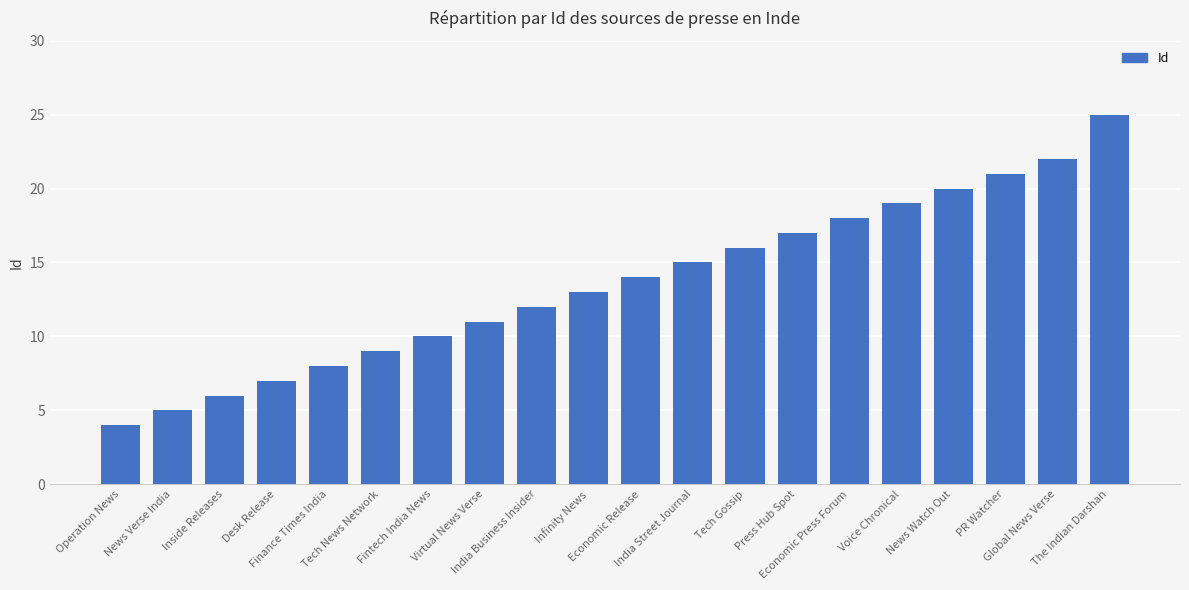

The chart shows a value of 16 at Virtual News Verse. True or false?

False